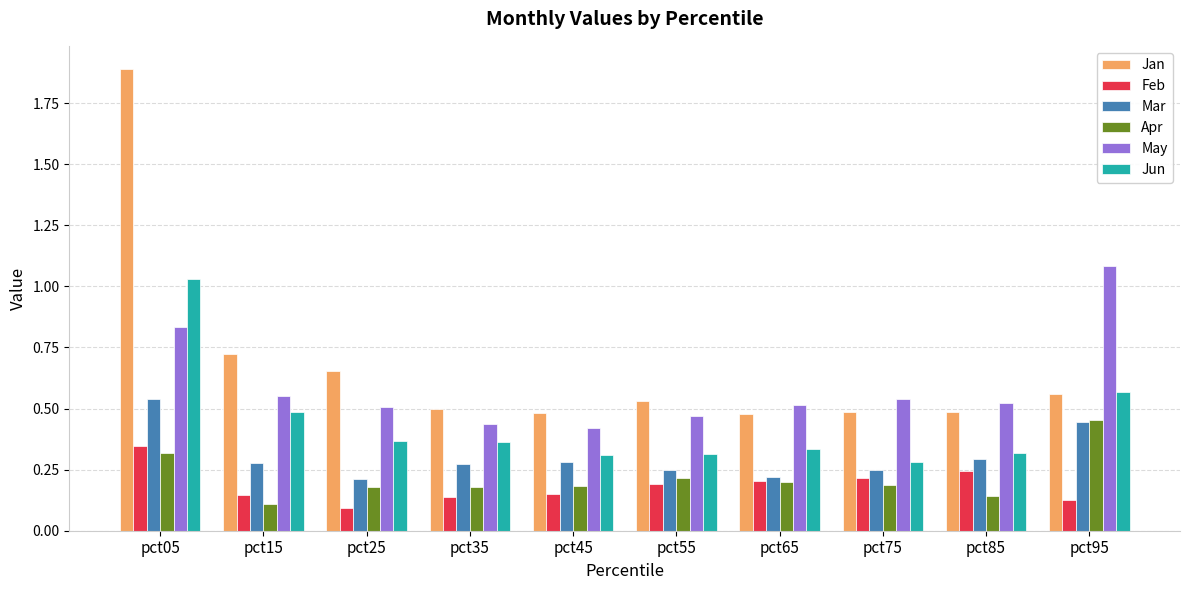

Which series changed the most between pct35 and pct95?

May